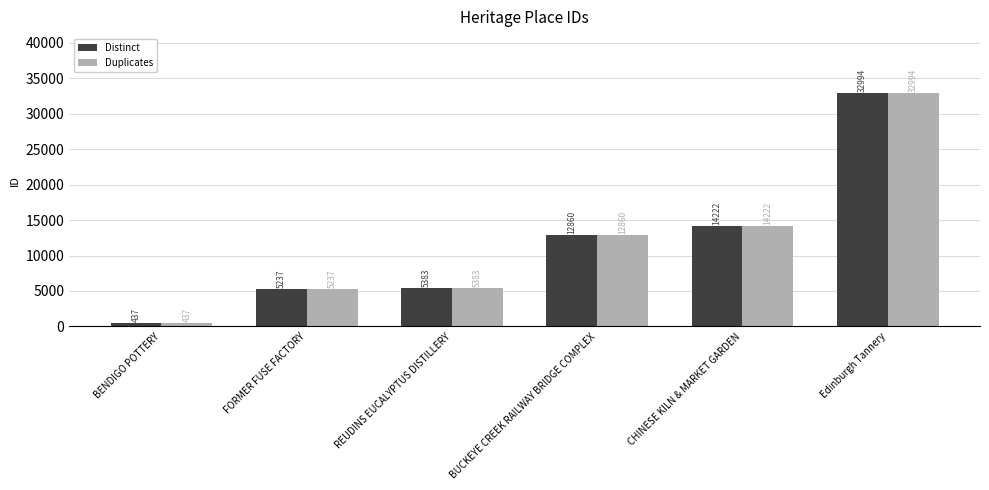

What is the total value across all series at FORMER FUSE FACTORY?

10474